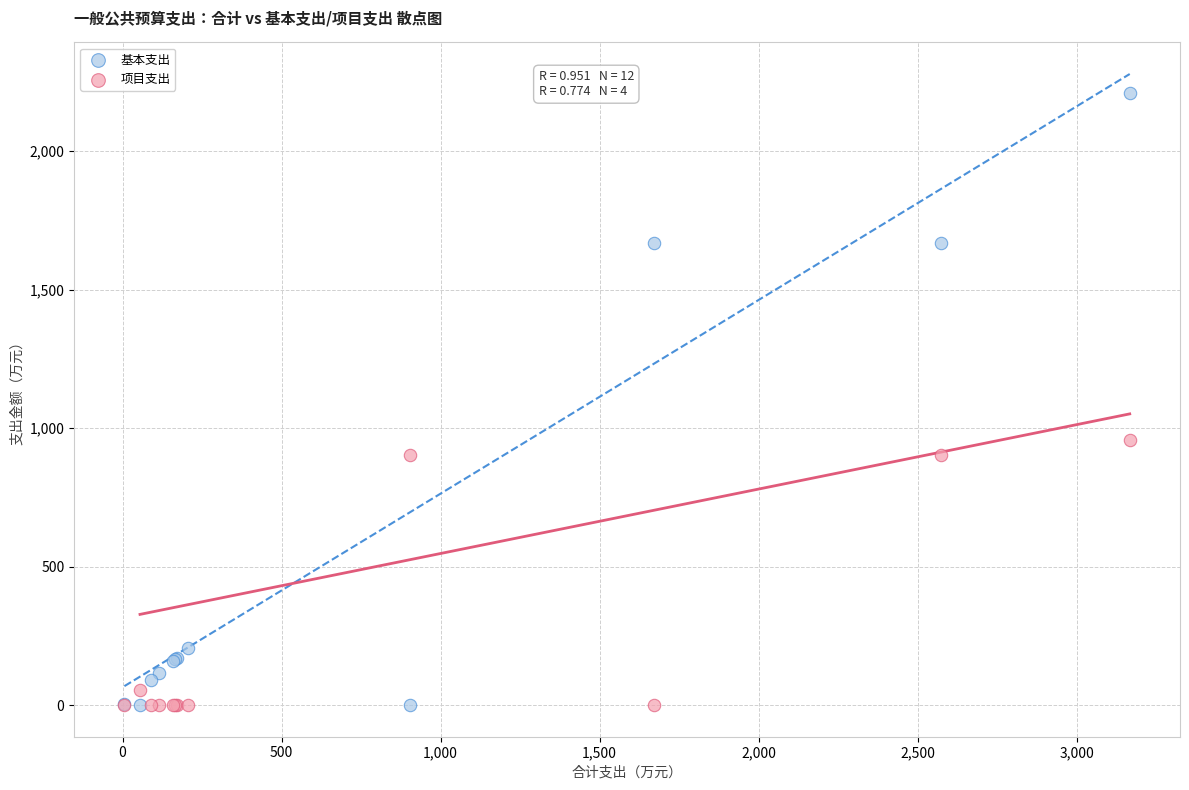

What are all the series names shown in the legend?

基本支出, 项目支出